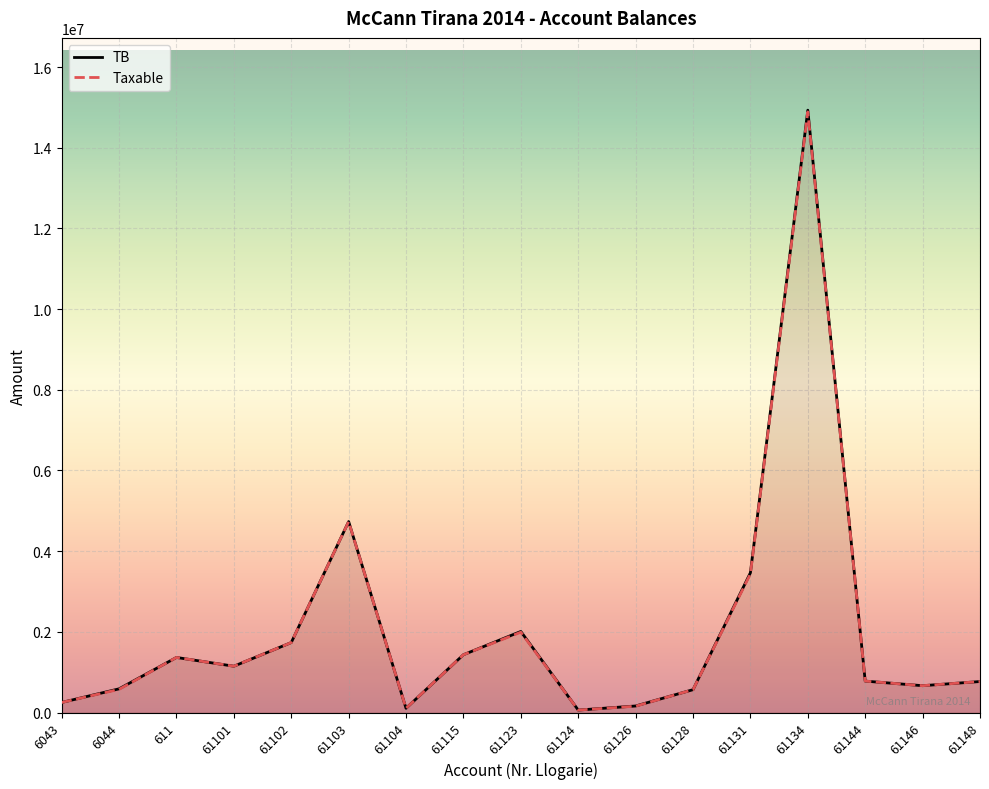

Read the Taxable value at 61101.

1149043.7